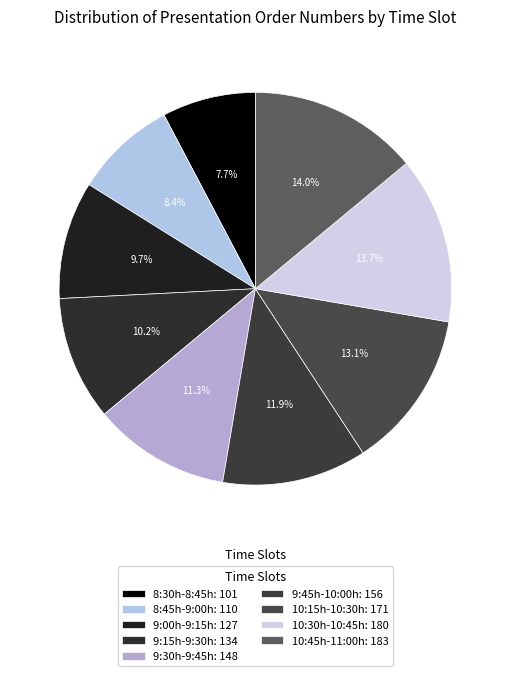

To the nearest percent, what is the combined percentage of 10:15h-10:30h and 9:15h-9:30h?

23%